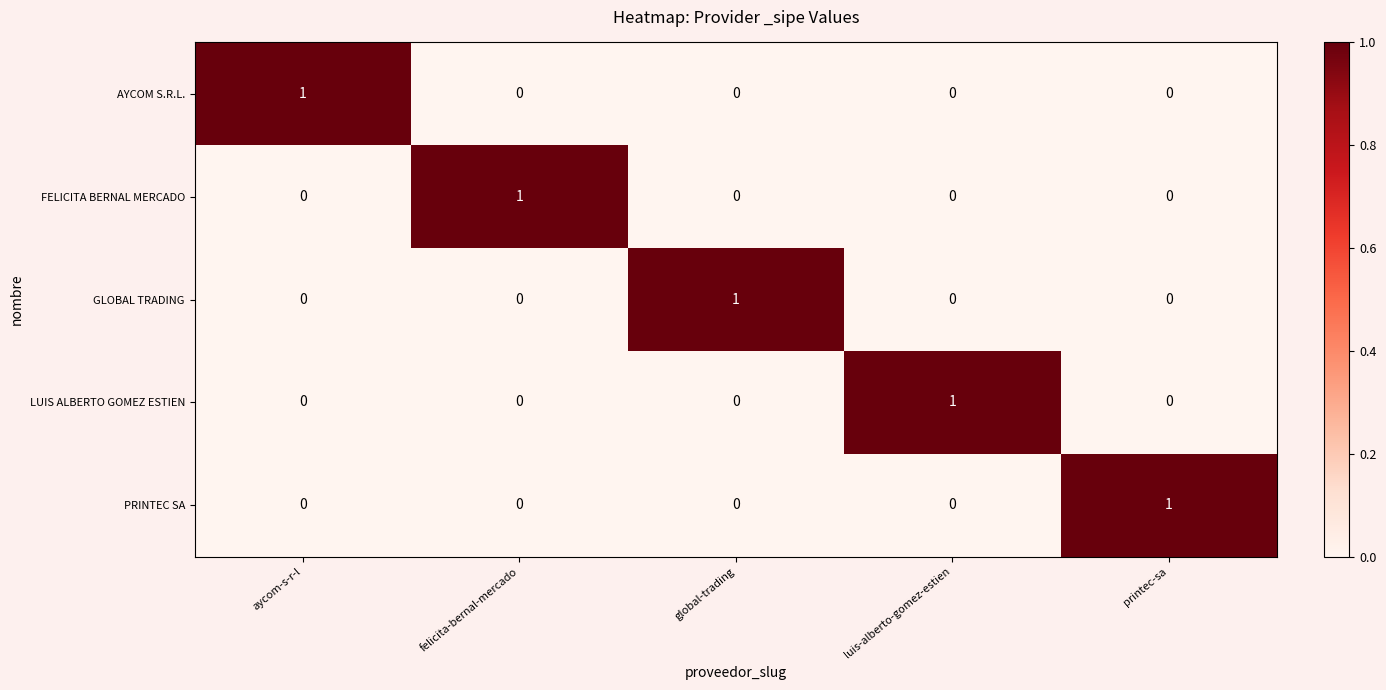

What is the total value across all series at aycom-s-r-l?

1